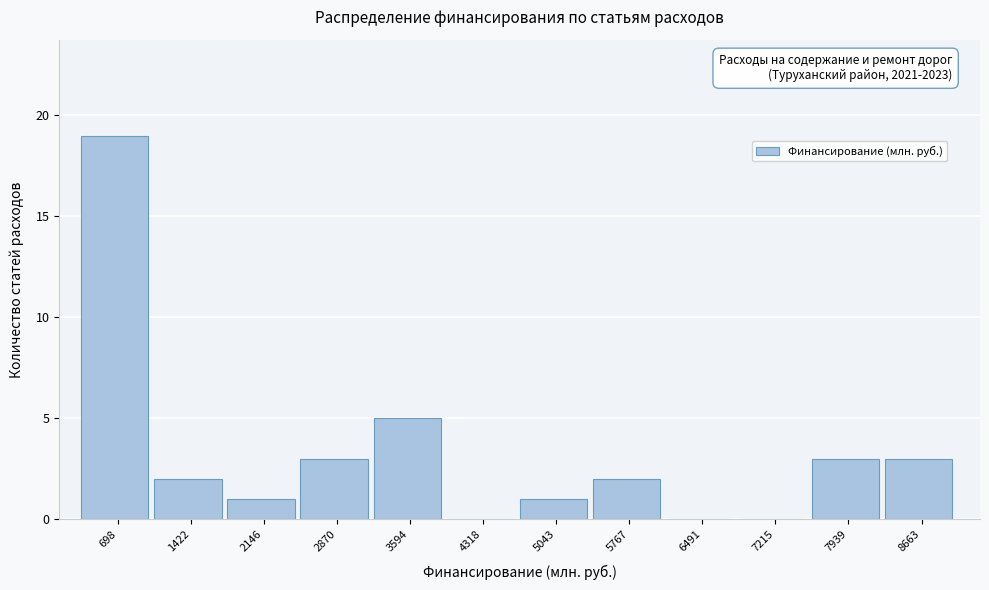

Reading right to left, extract all data points from this chart.

8663=3	7939=3	7215=0	6491=0	5767=2	5043=1	4318=0	3594=5	2870=3	2146=1	1422=2	698=19